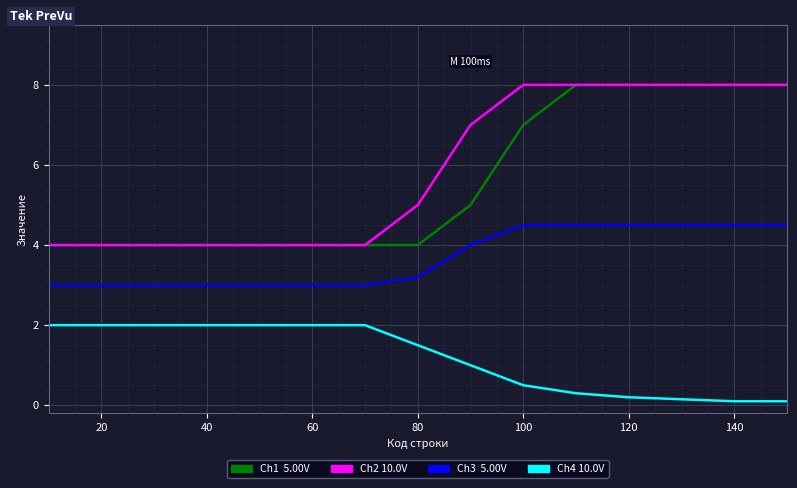

What is the maximum value shown in the chart?

8.0